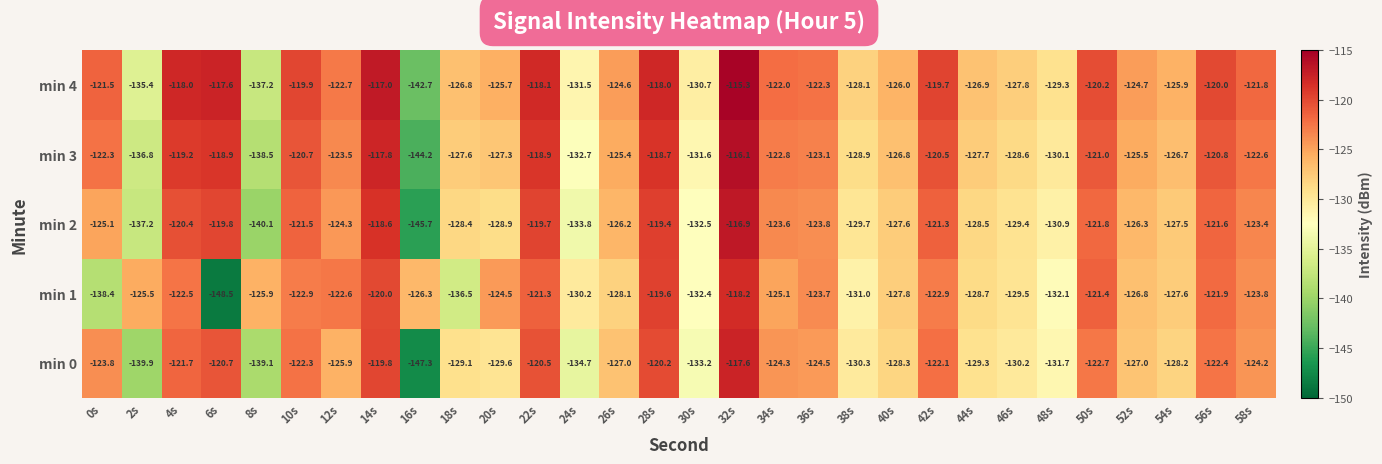

How many data points in min 3 are less than -123?

17